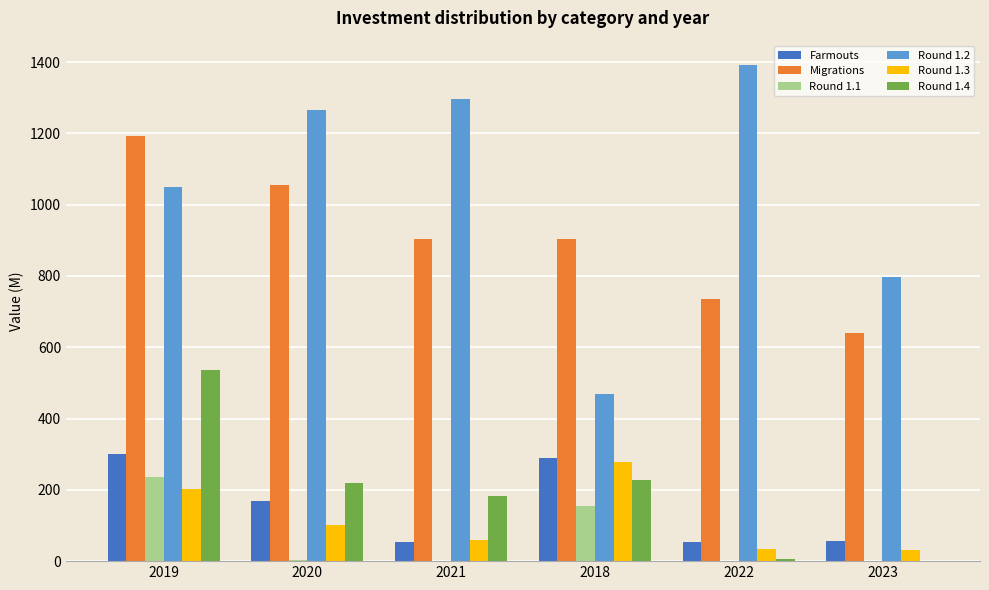

Which label corresponds to the largest value in the chart?

2022